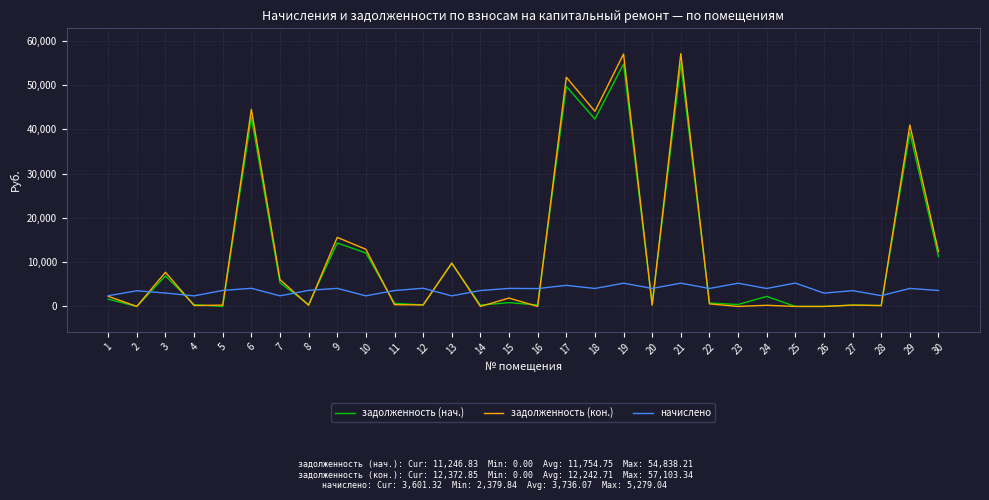

Is the value of начислено at 13 greater than the value of задолженность (кон.) at 20?

Yes